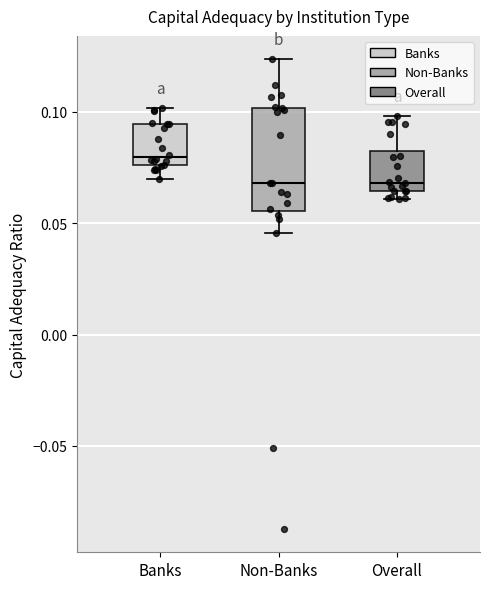

Where is the lower edge of the box for Overall on the y-axis? The values are not printed on the chart, so give them approximately, as read against the axis.

0.065